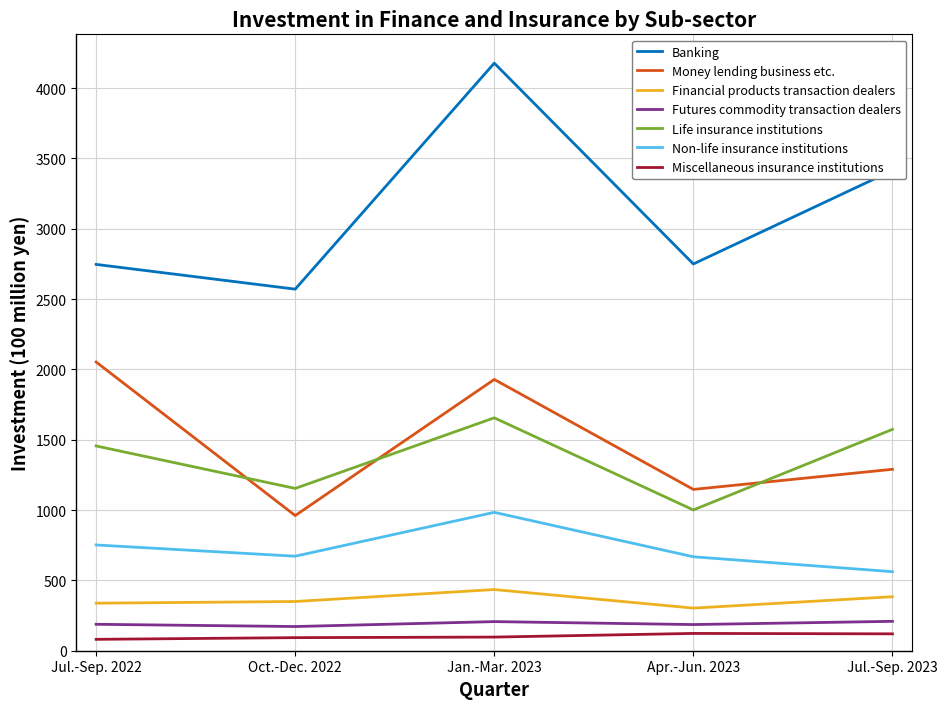

Between Jan.-Mar. 2023 and Apr.-Jun. 2023, which series saw the biggest shift?

Banking